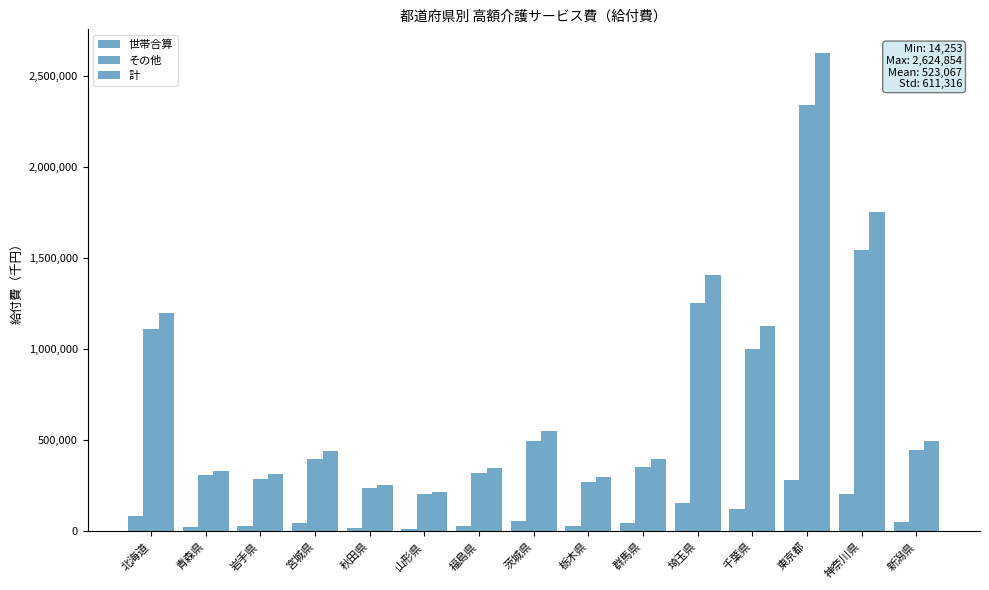

Does the chart contain any negative values?

No